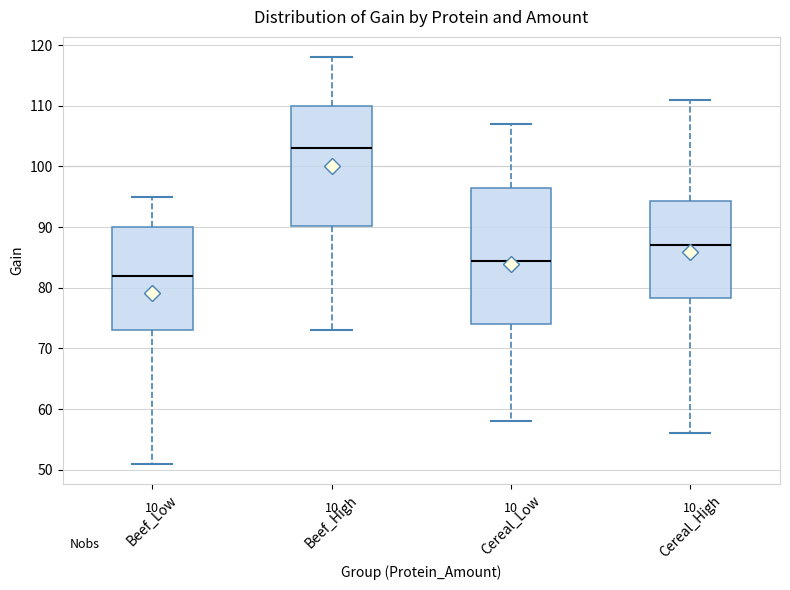

Where does the upper whisker of the box for Cereal_Low end on the y-axis? The values are not printed on the chart, so give them approximately, as read against the axis.

107